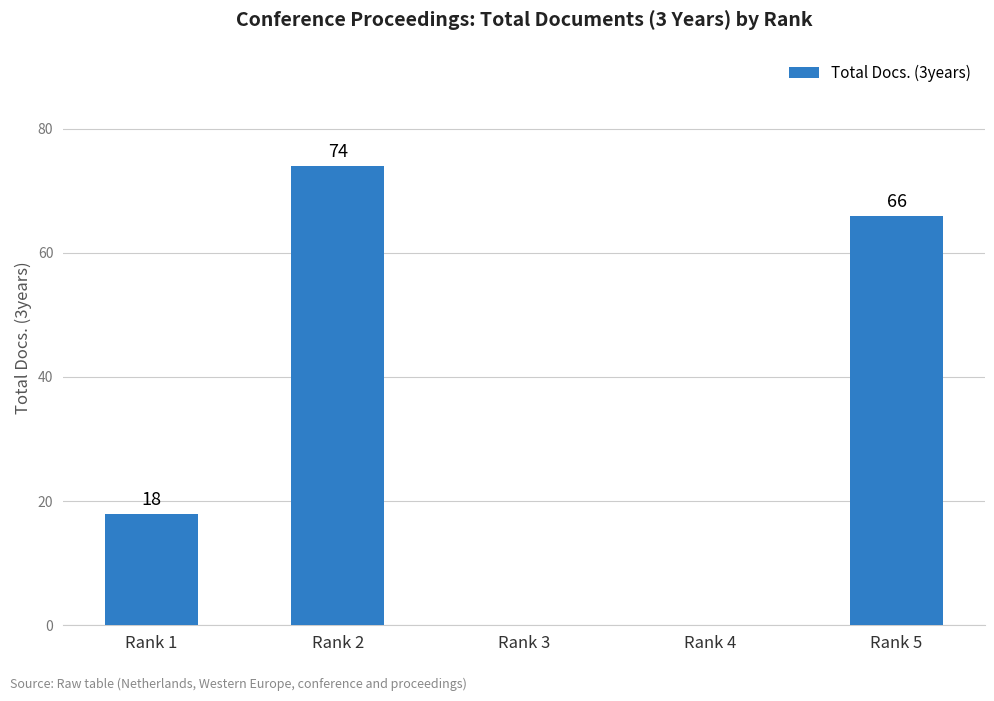

Where is the data nearest to the value 37?

Rank 1